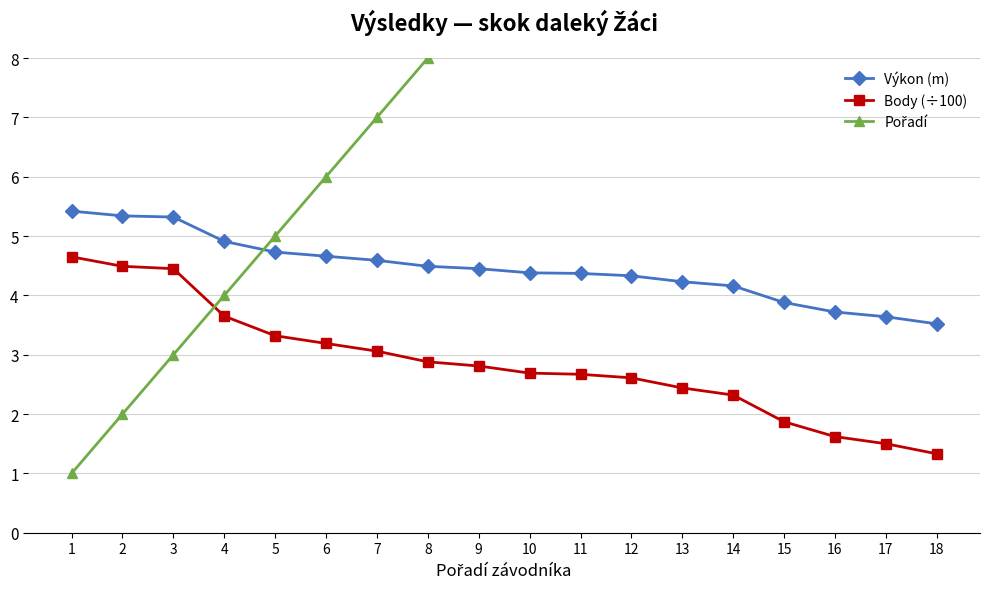

The value of Výkon (m) at 15 is 5.4. True or false?

False